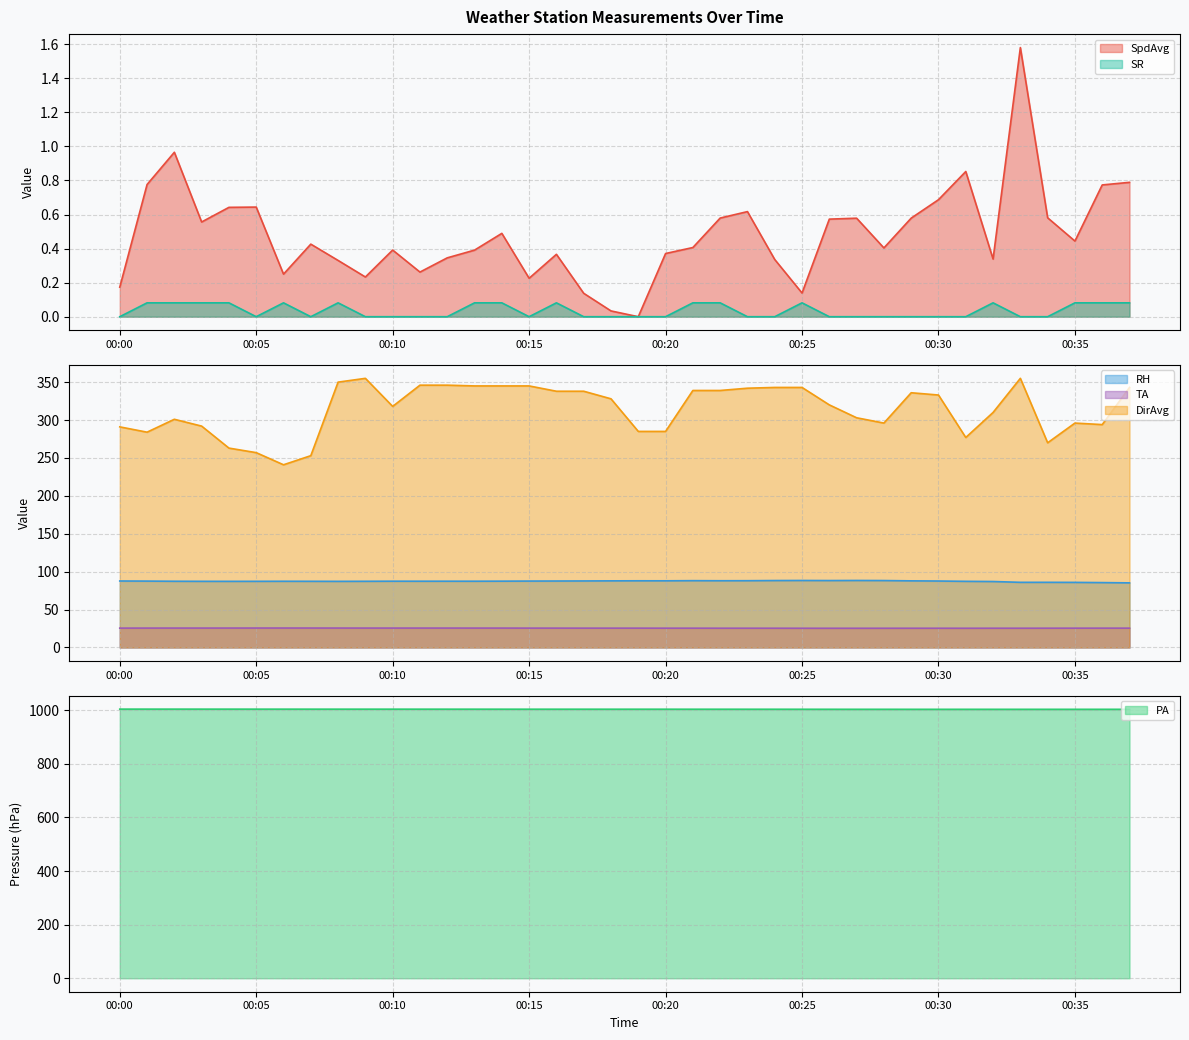

The value of SpdAvg at 00:05 is 0.6. True or false?

True